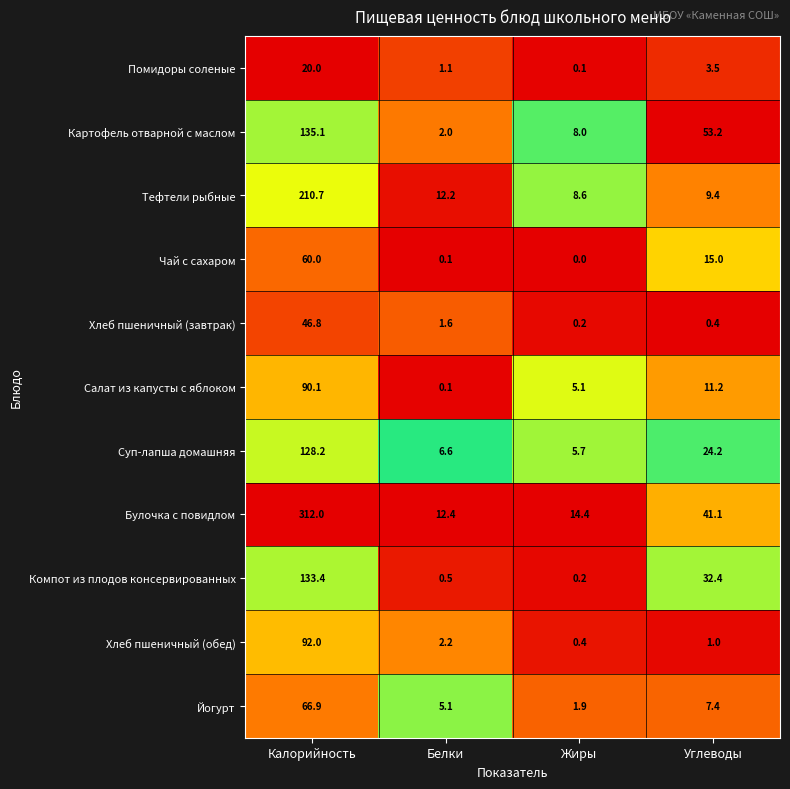

How many categories are shown in the chart?

4